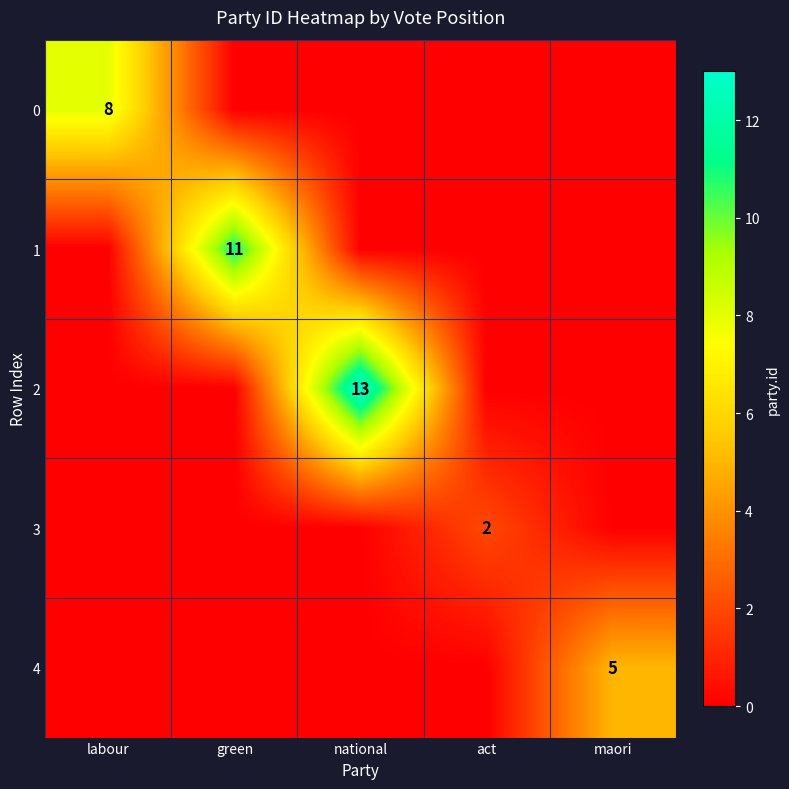

True or false: 0 has a value of 11 at labour.

False